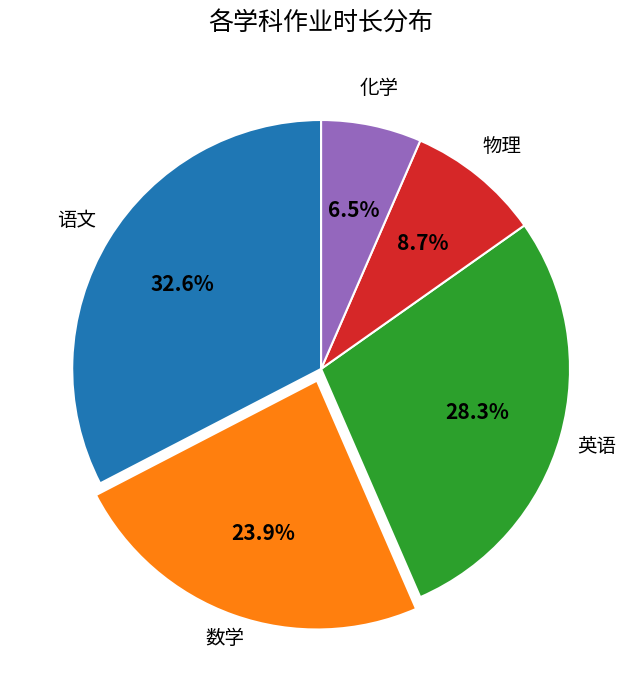

Does 英语 represent more than half of the total?

No